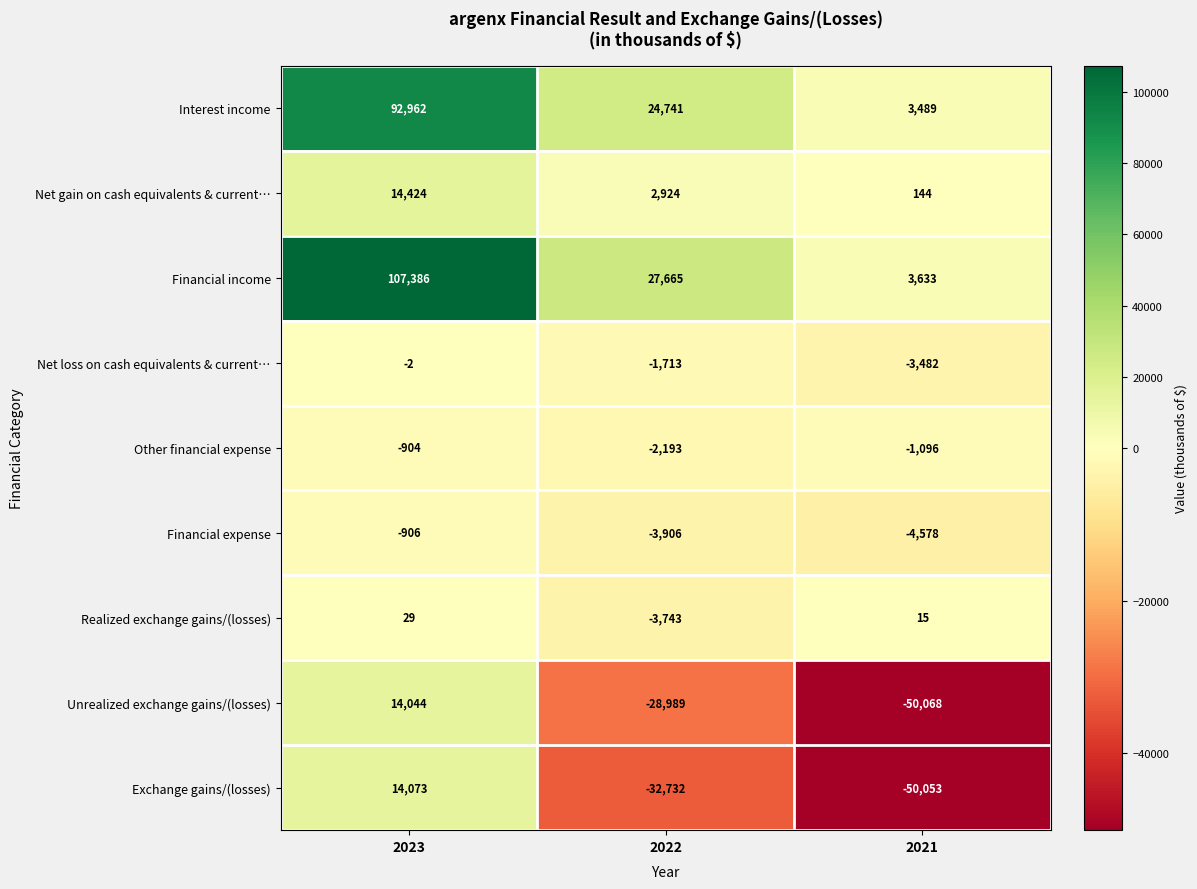

Reading left to right, list all the values displayed in this chart.

Interest income: 2023=92962	2022=24741	2021=3489
Net gain on cash equivalents & current…: 2023=14424	2022=2924	2021=144
Financial income: 2023=107386	2022=27665	2021=3633
Net loss on cash equivalents & current…: 2023=-2	2022=-1713	2021=-3482
Other financial expense: 2023=-904	2022=-2193	2021=-1096
Financial expense: 2023=-906	2022=-3906	2021=-4578
Realized exchange gains/(losses): 2023=29	2022=-3743	2021=15
Unrealized exchange gains/(losses): 2023=14044	2022=-28989	2021=-50068
Exchange gains/(losses): 2023=14073	2022=-32732	2021=-50053